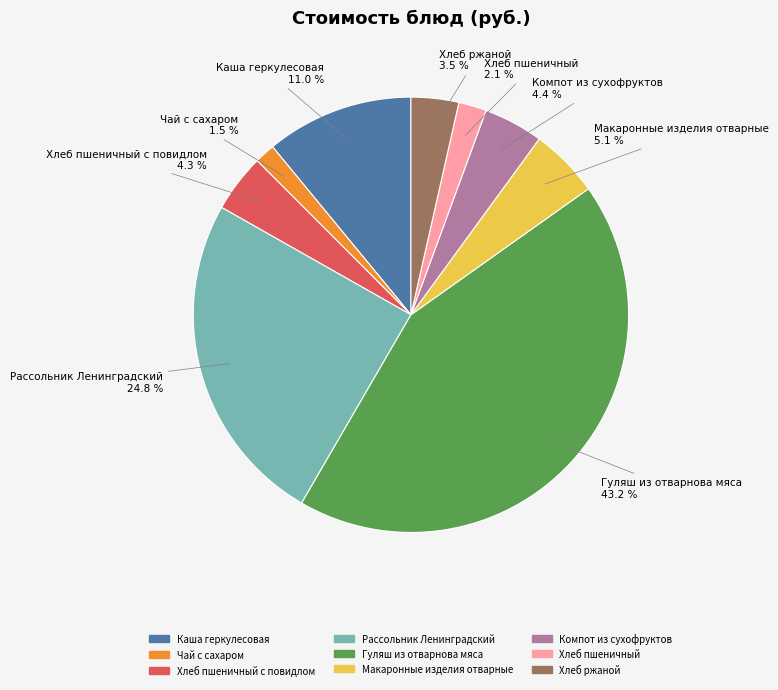

Does any single category account for the majority?

No